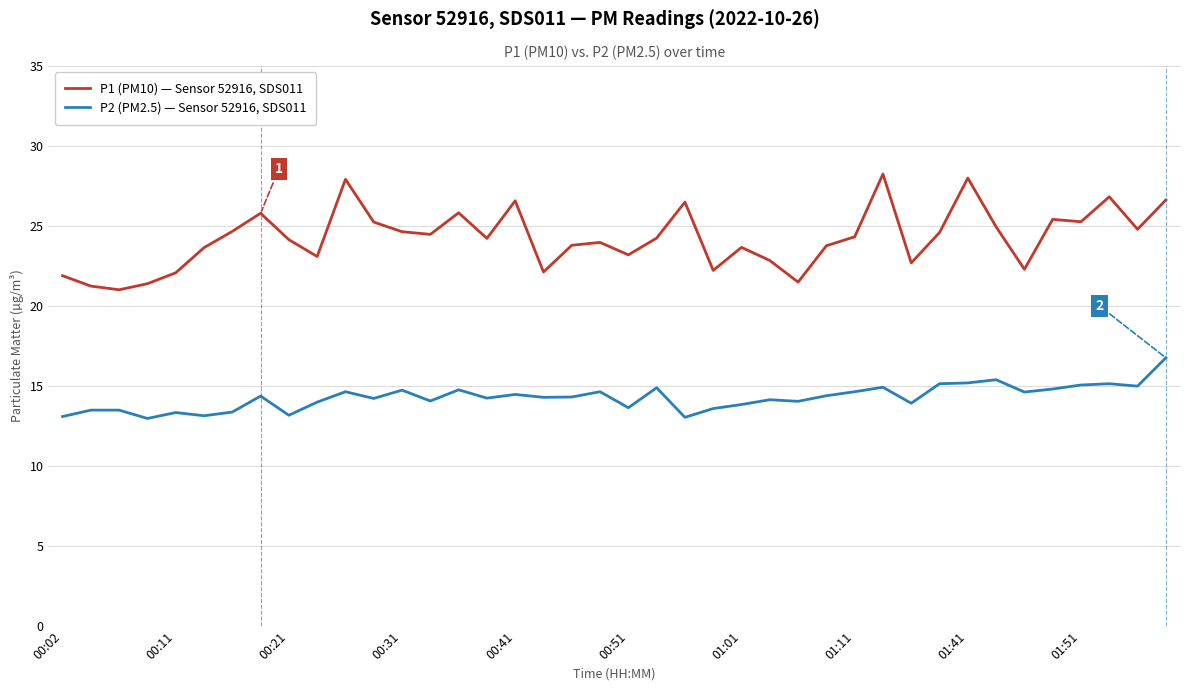

True or false: P1 (PM10) — Sensor 52916, SDS011 has more than 0 interior local peaks.

True